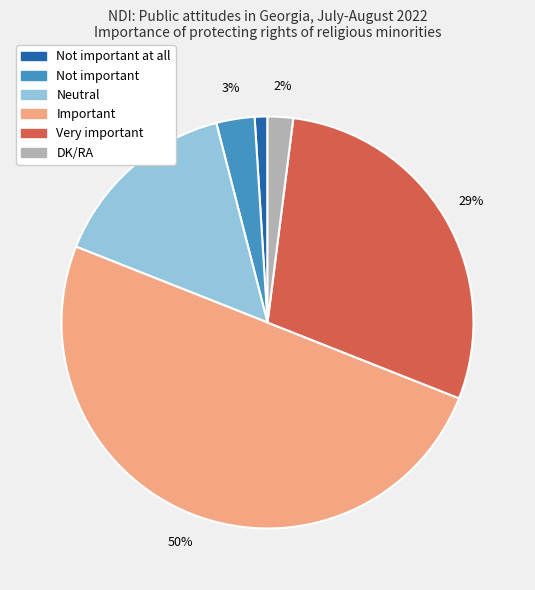

To the nearest percent, what portion does DK/RA represent?

2%